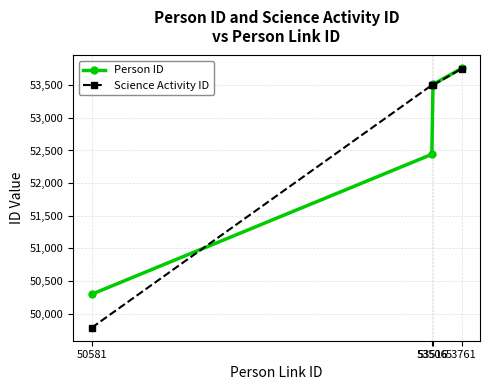

What is the value of the Person ID point at the 4th from the left?

53756